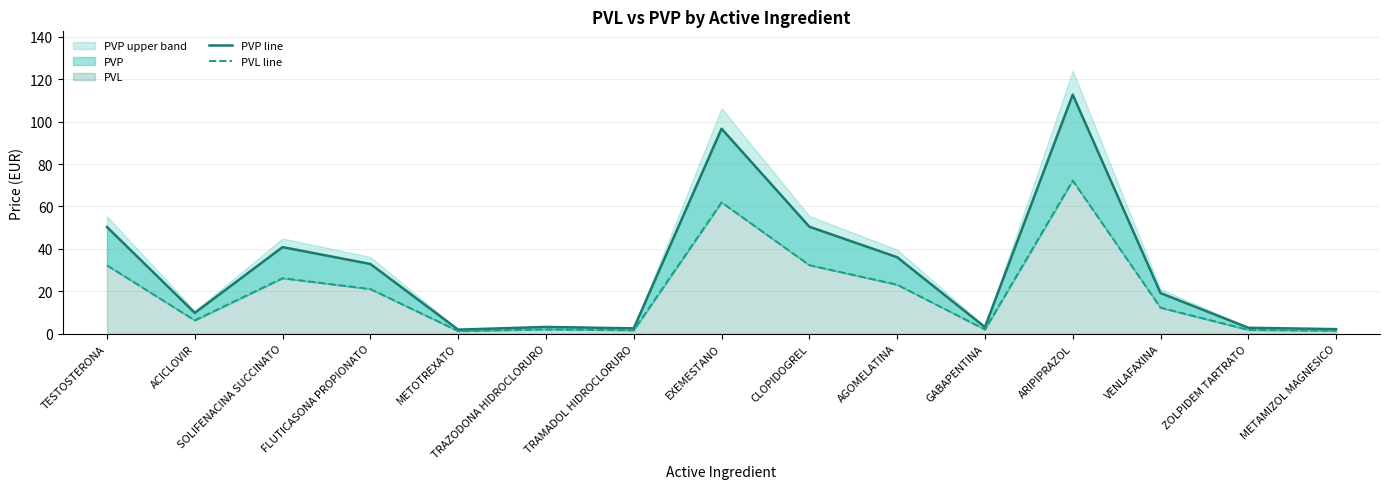

Reading left to right, extract all data points from this chart.

PVP line: 50.3	9.8	40.8	32.9	1.9	3.2	2.5	96.7	50.4	36.1	3.1	112.7	19.1	2.8	2.1
PVL line: 32.2	6.3	26.1	21.1	1.2	2.0	1.6	61.9	32.3	23.1	2.0	72.2	12.3	1.8	1.4